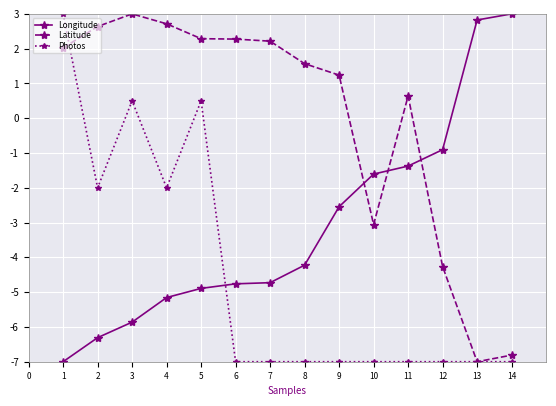

Which series has the largest total across all categories?

Latitude